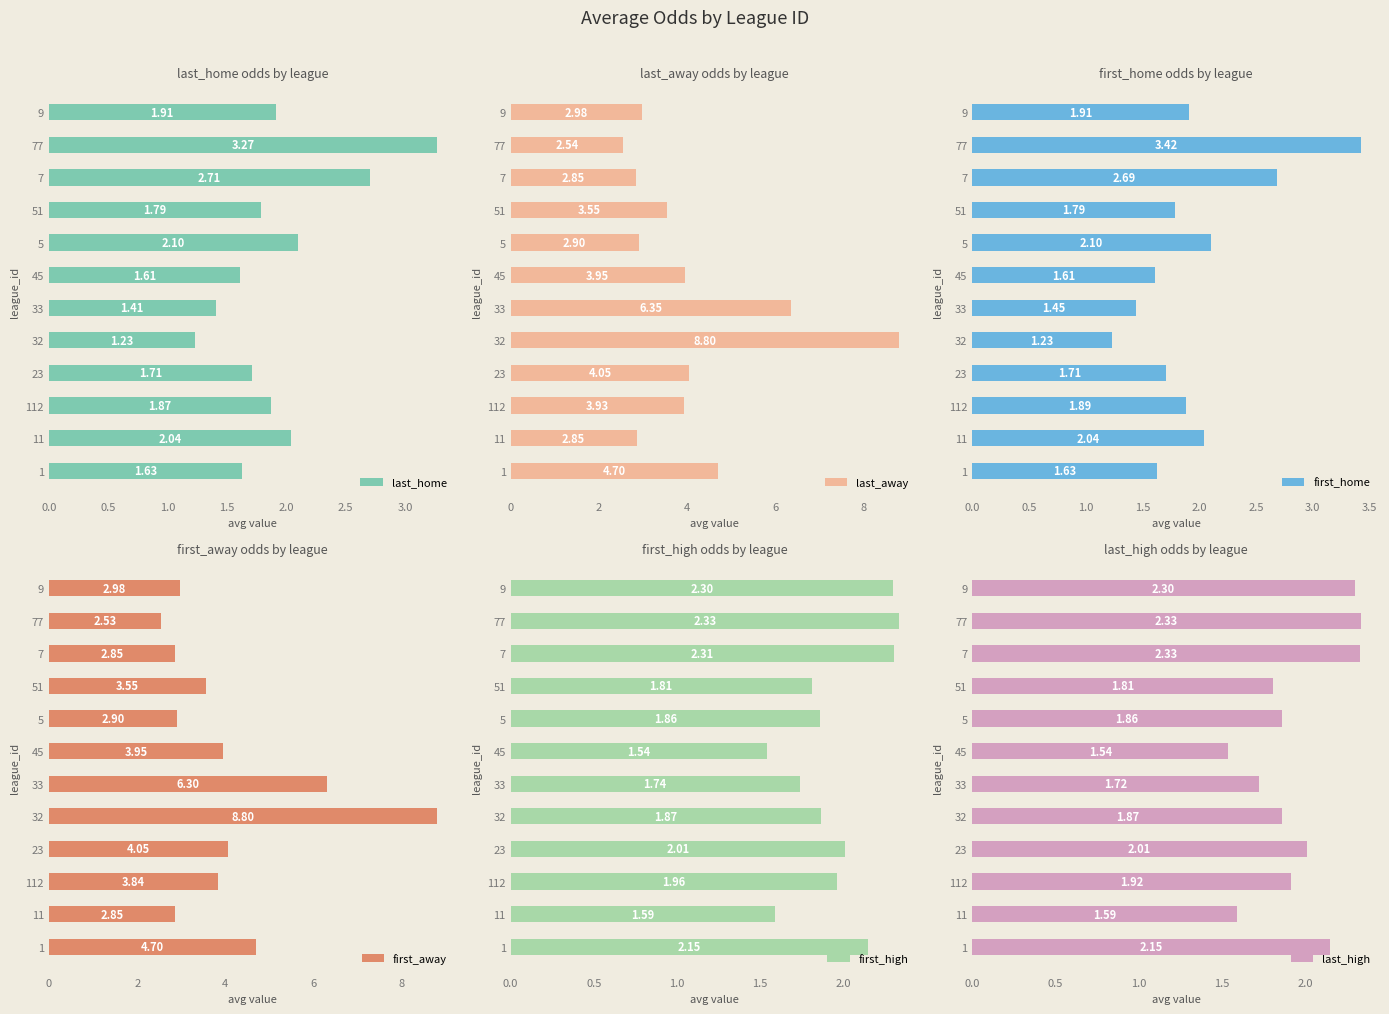

What is the value of the first_high bar at the 8th from the left?

1.9